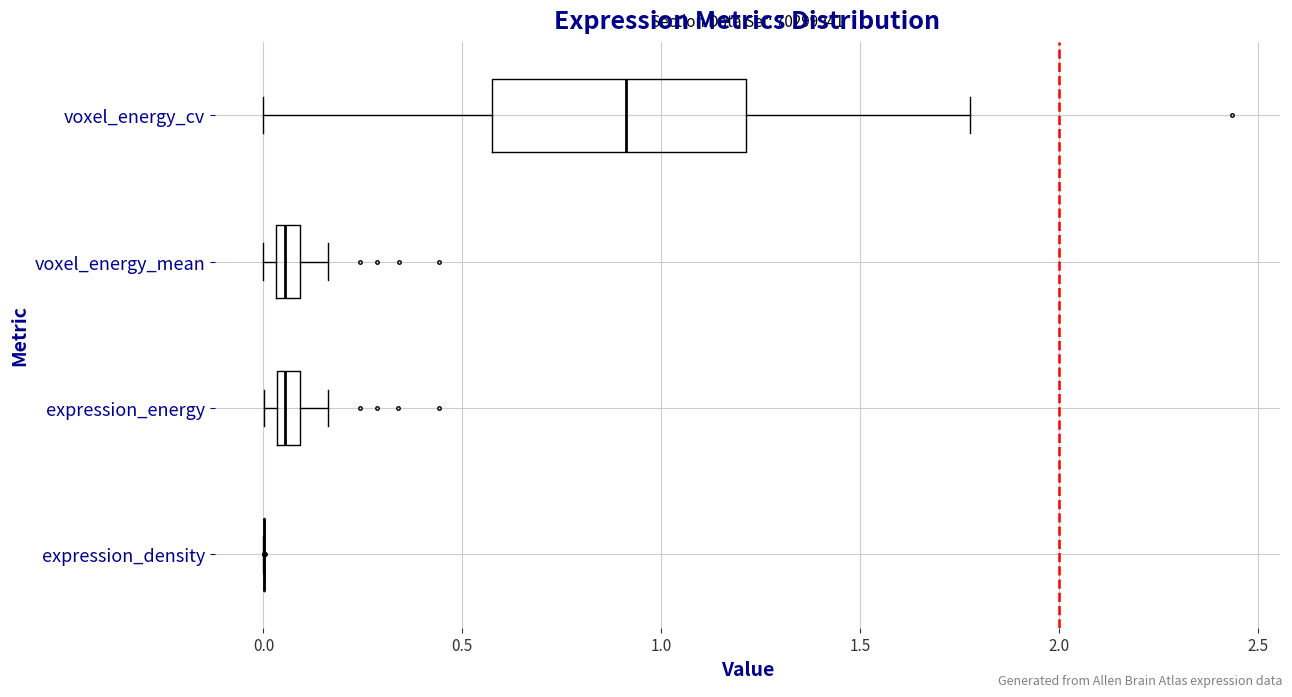

Where is the left edge of the box for voxel_energy_cv on the x-axis? The values are not printed on the chart, so give them approximately, as read against the axis.

0.55